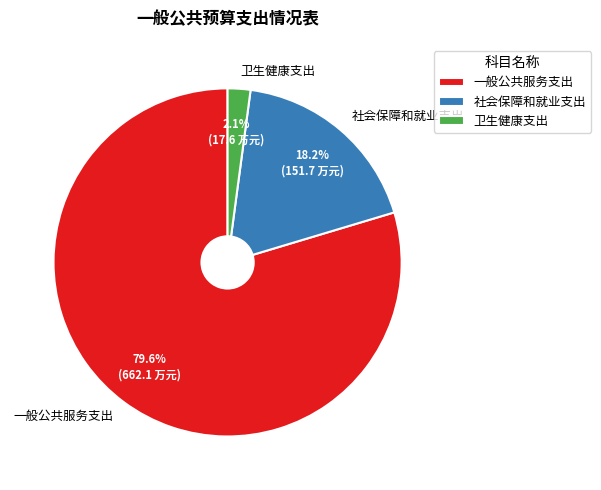

To the nearest percent, what is the difference between the largest and smallest slice percentages?

78%